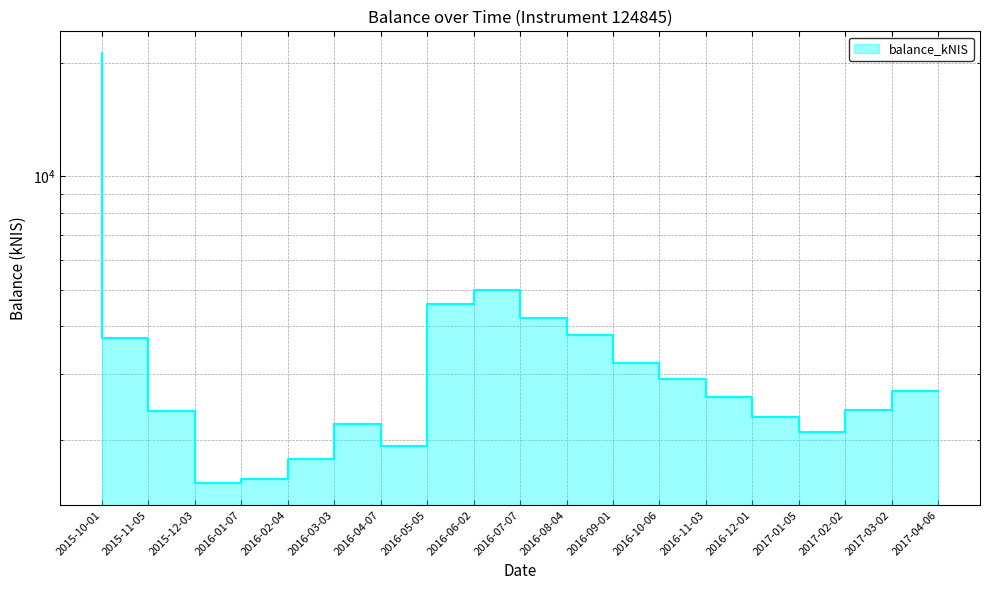

Rank the categories by value from highest to lowest.

2015-10-01, 2016-07-07, 2016-06-02, 2016-08-04, 2016-09-01, 2015-11-05, 2016-10-06, 2016-11-03, 2017-04-06, 2016-12-01, 2017-03-02, 2015-12-03, 2017-01-05, 2016-04-07, 2017-02-02, 2016-05-05, 2016-03-03, 2016-02-04, 2016-01-07